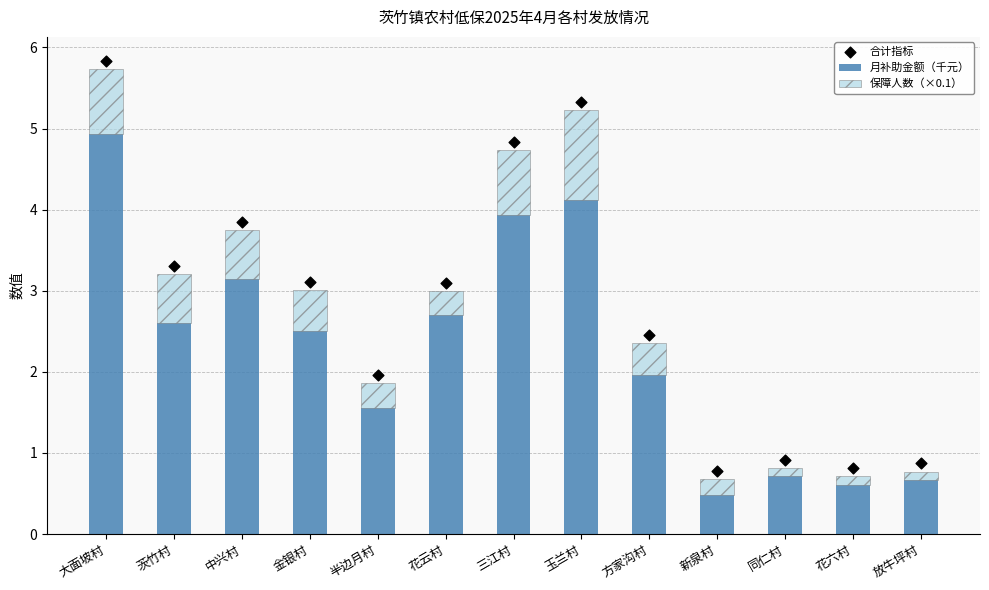

Is the value of 合计指标 at 花云村 greater than the value of 保障人数（×0.1） at 花云村?

Yes